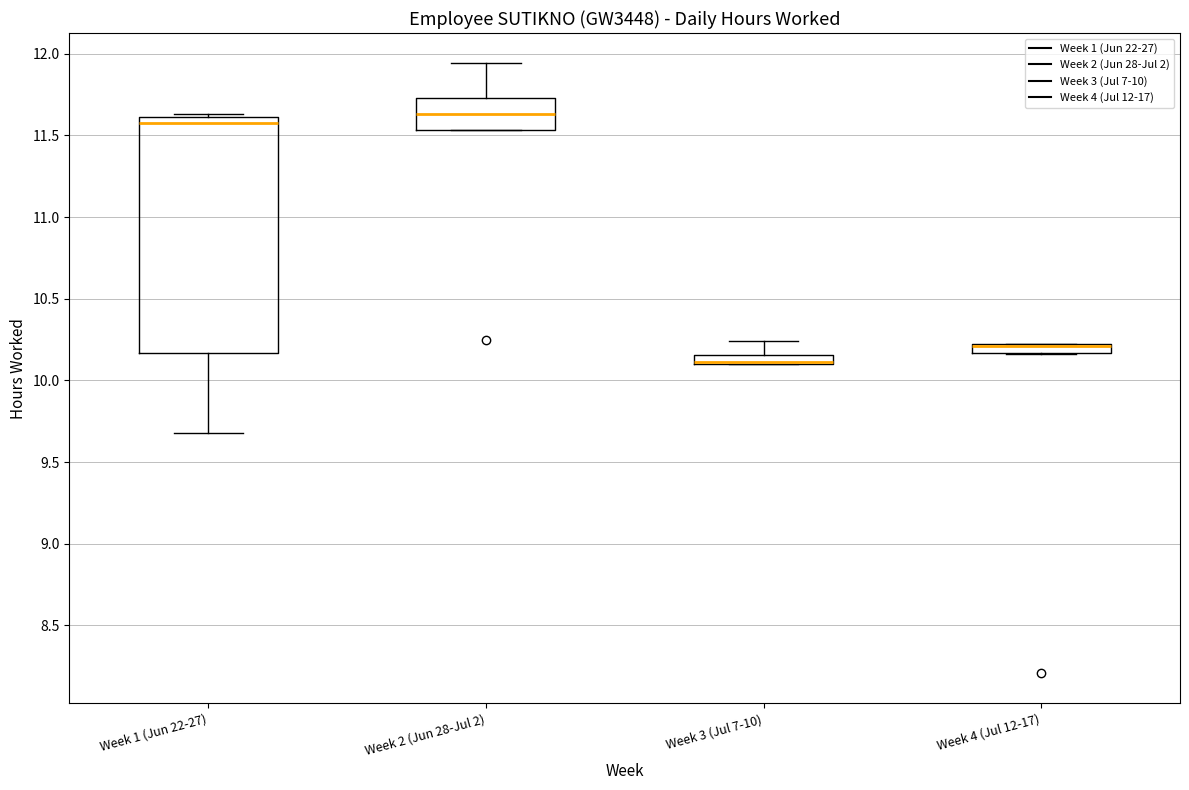

Which box is the tallest, from its lower edge to its upper edge?

Week 1 (Jun 22-27)